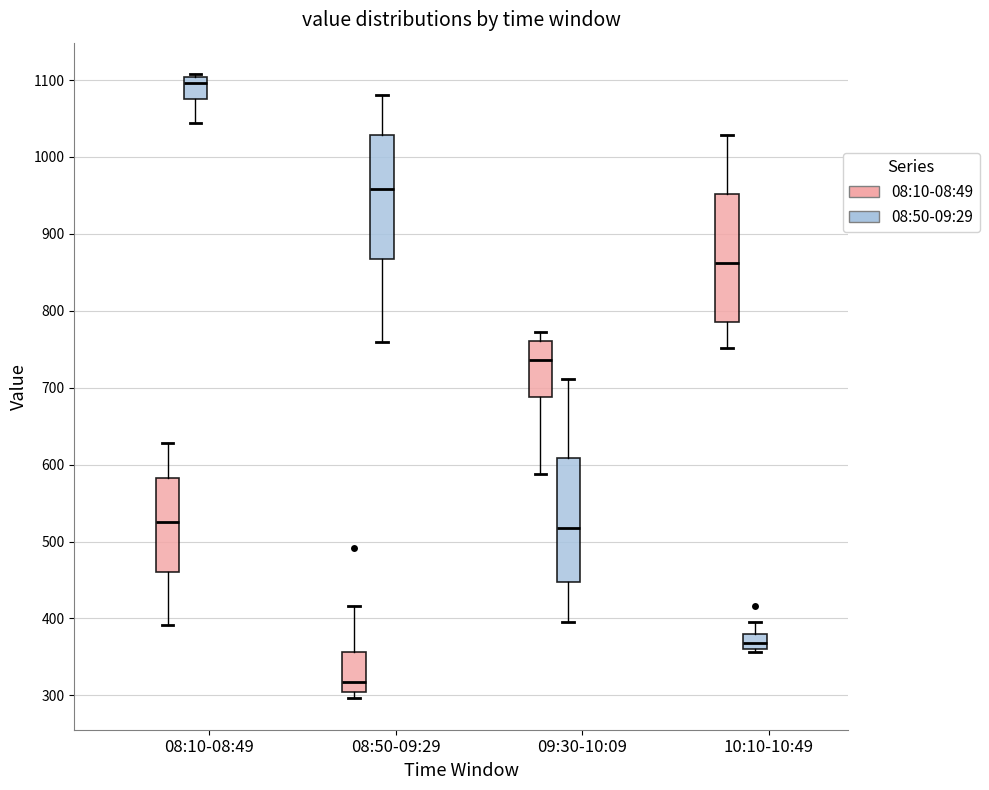

Which box's median line is the lowest?

08:50-09:29 (08:10-08:49)